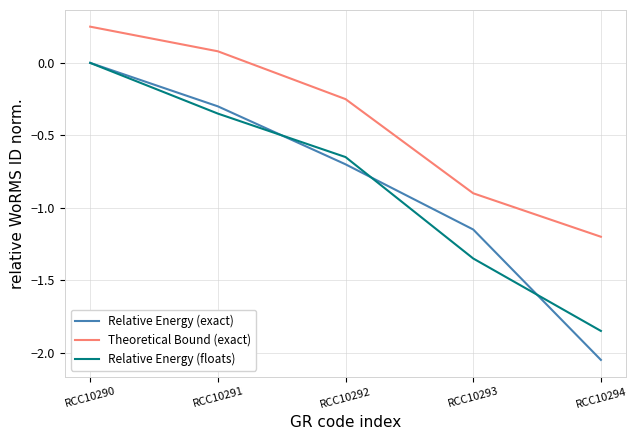

True or false: Relative Energy (exact) and Relative Energy (floats) cross at least once.

True